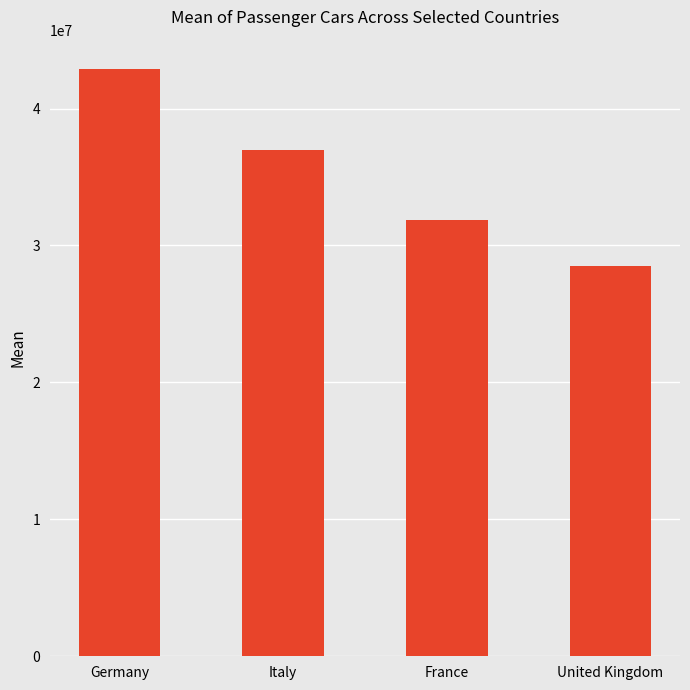

What is the value of the 4th bar from the left?

28536666.7